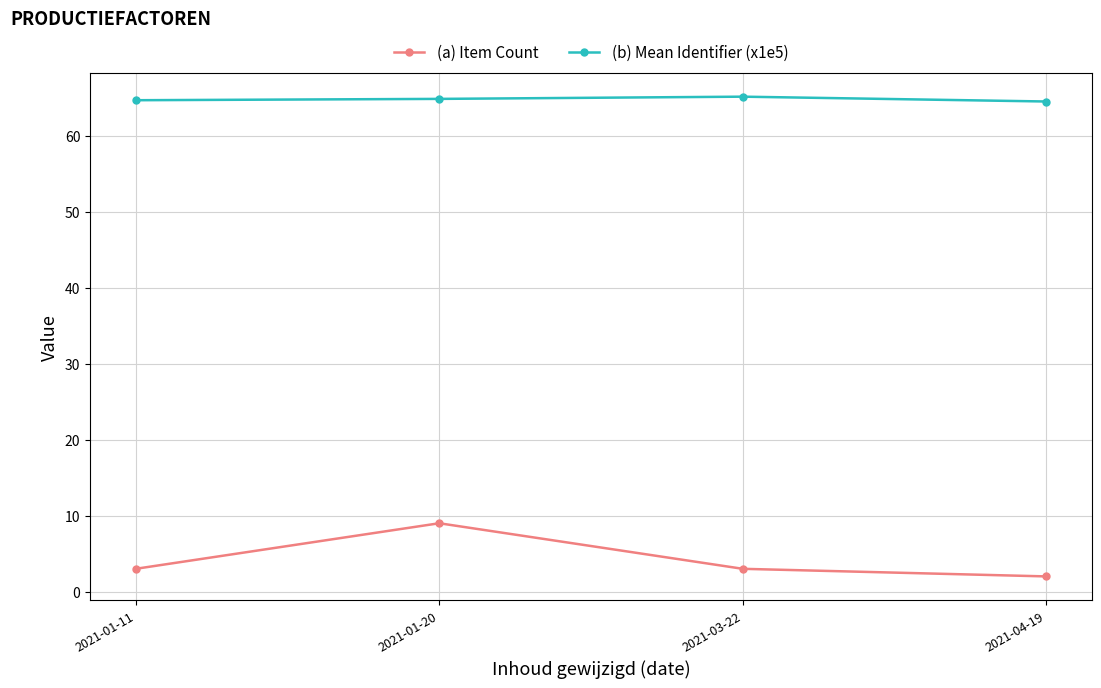

What is the difference between the maximum and second lowest values in the (a) Item Count series?

6.0